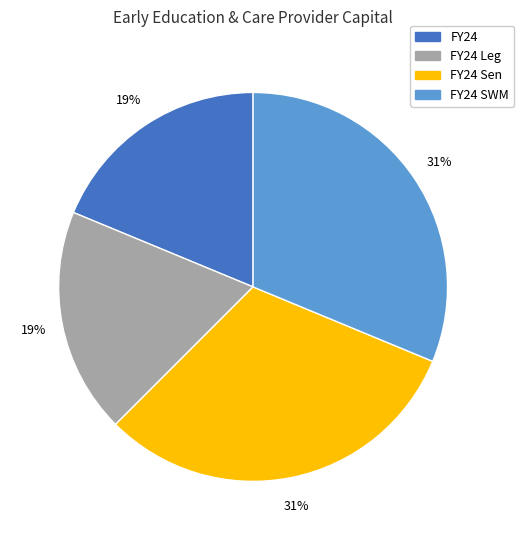

What percentage is the FY24 SWM slice, to the nearest percent?

31%